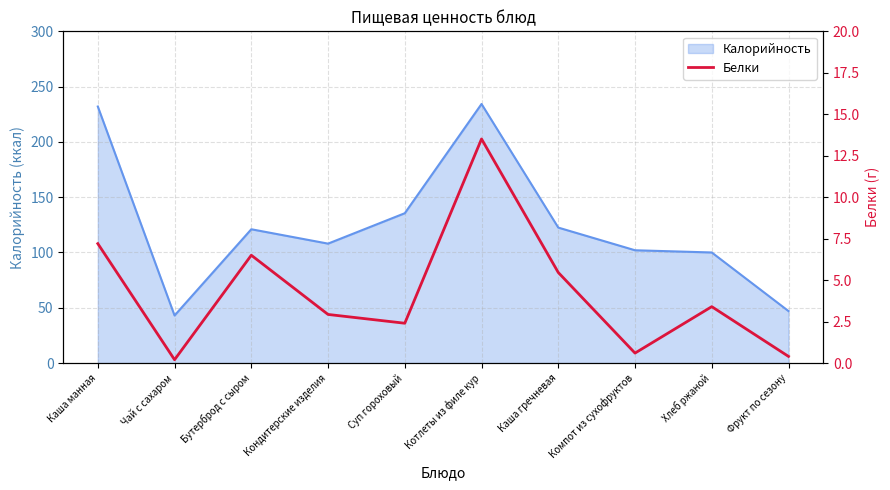

Between Бутерброд с сыром and Фрукт по сезону, which is larger?

Бутерброд с сыром